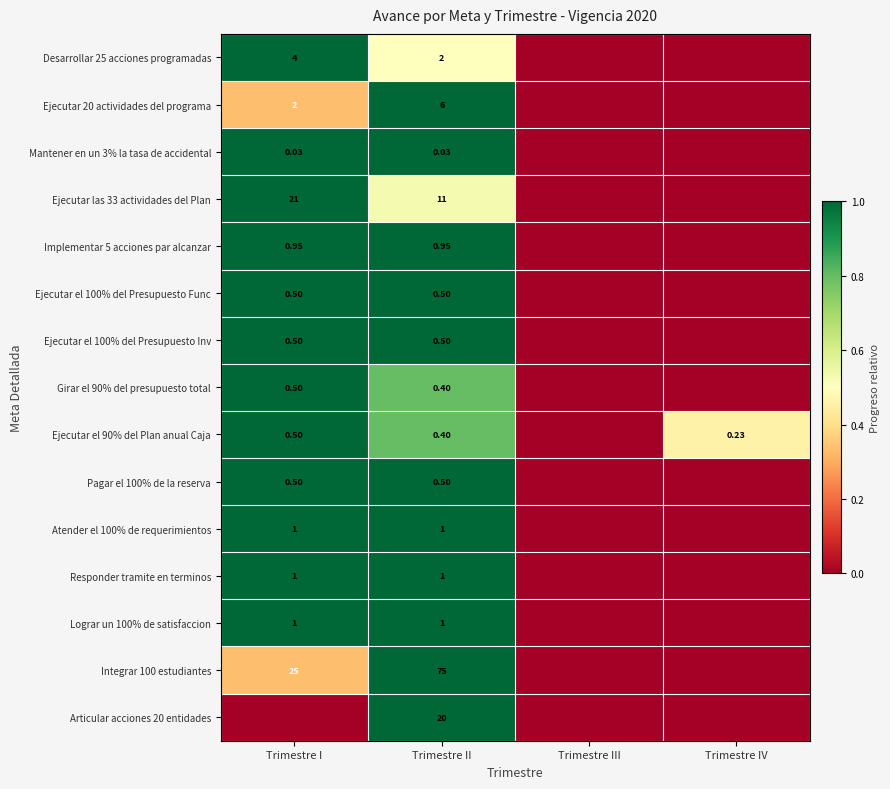

The value of Responder tramite en terminos at Trimestre III is -0.4. True or false?

False